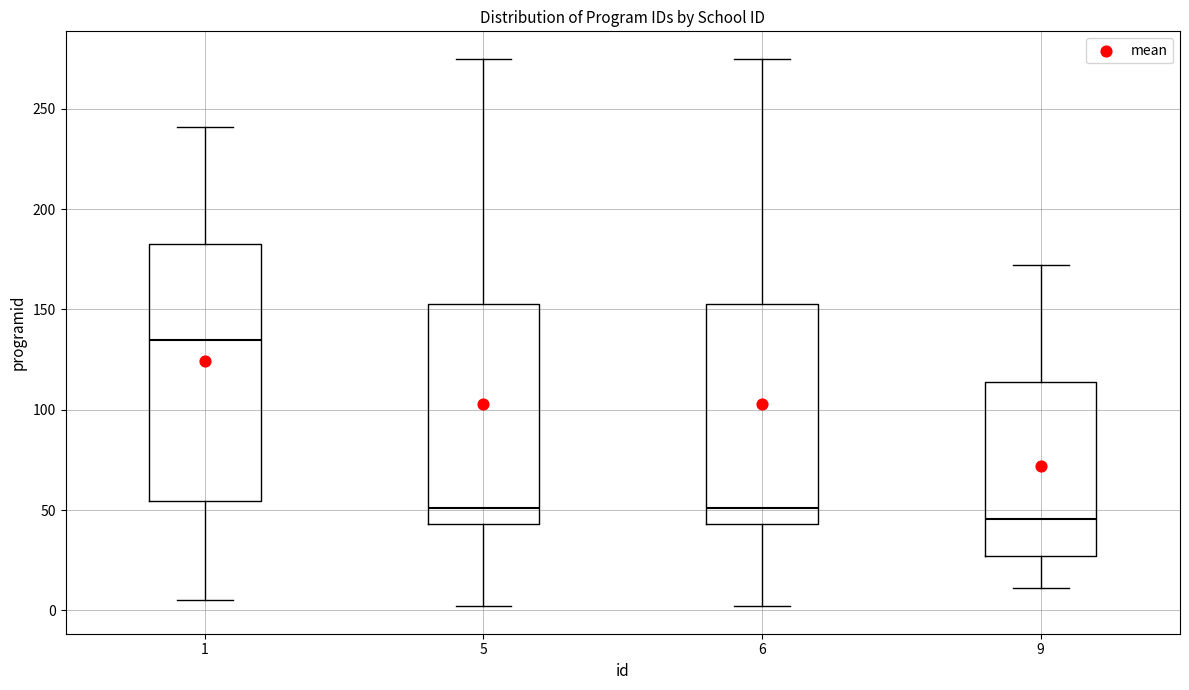

Reading left to right, transcribe this box plot: for each box, give where its median line is, the range the box spans, and where its two whiskers end, as read against the y-axis. The values are not printed on the chart, so give them approximately, as read against the axis.

1: median 135, box 55 to 185, whiskers 5 to 240
5: median 50, box 45 to 155, whiskers 0 to 275
6: median 50, box 45 to 155, whiskers 0 to 275
9: median 45, box 25 to 115, whiskers 10 to 170